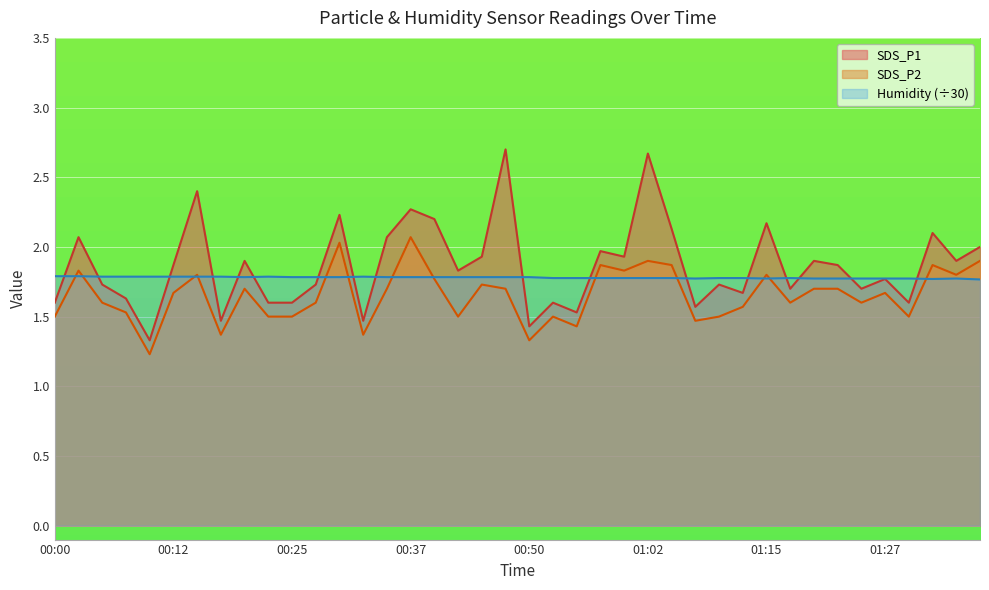

Is it true that SDS_P2 equals 2.2 at 01:12?

False